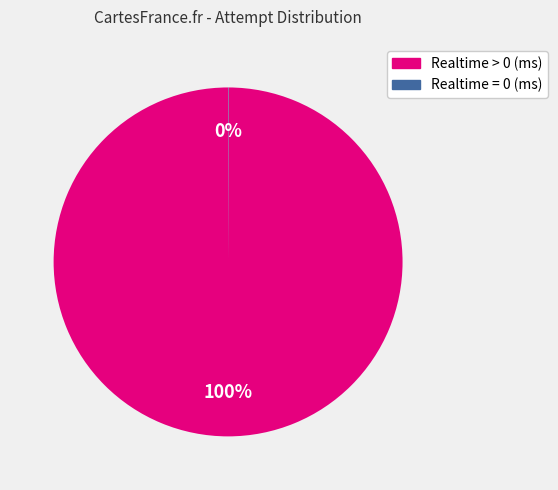

Which category accounts for the majority?

Realtime > 0 (ms)